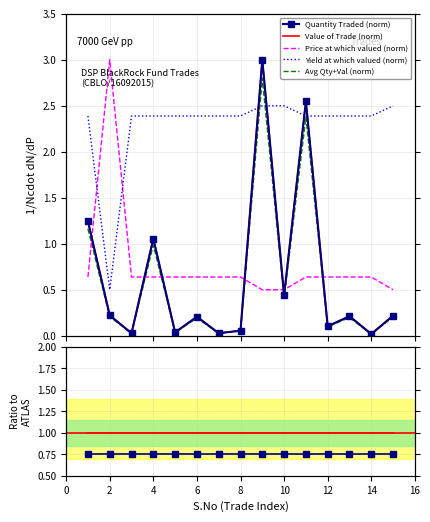

Is it true that Yield at which valued equals 3.8 at 9?

False